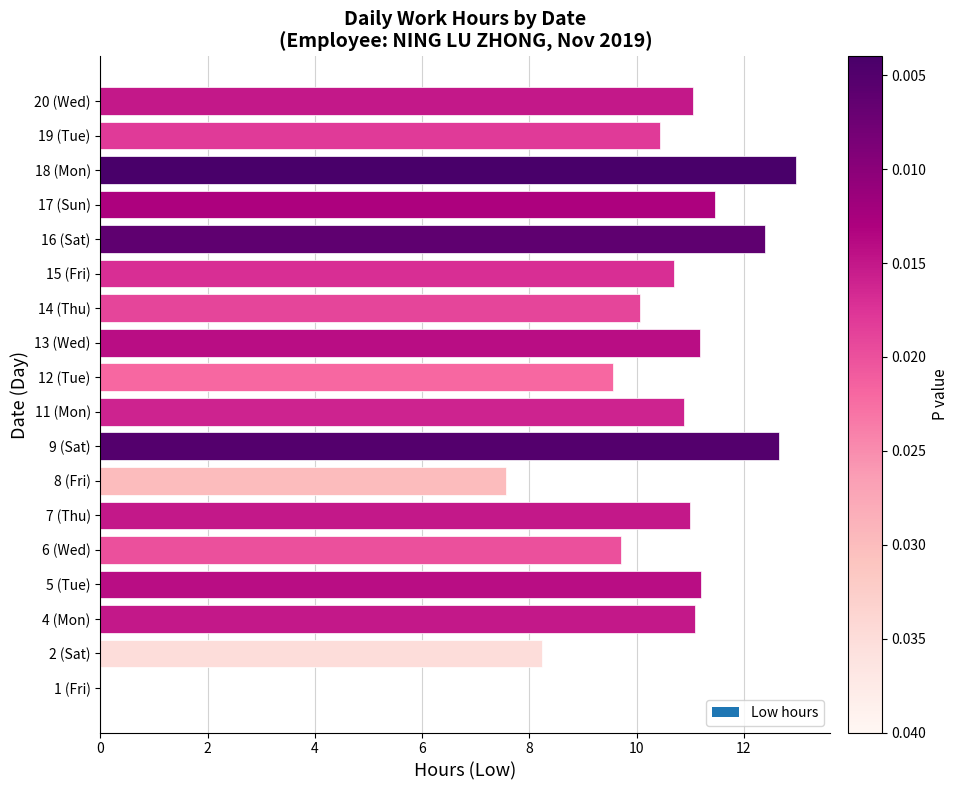

Read the value at 4 (Mon).

11.1